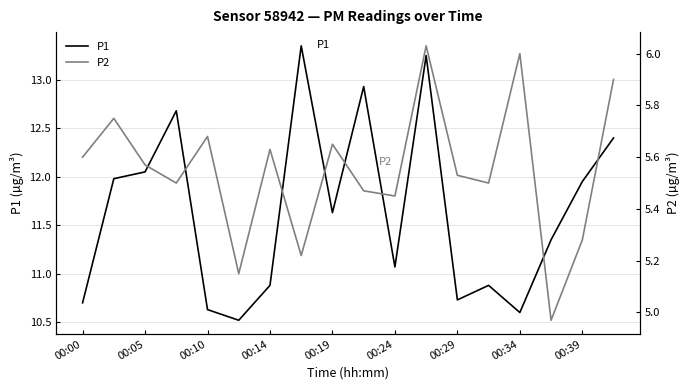

True or false: P2 and P1 cross at least once.

False